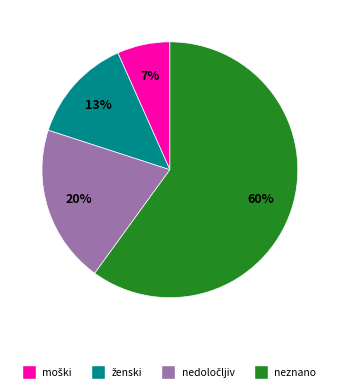

Which category has the biggest portion of the pie?

neznano